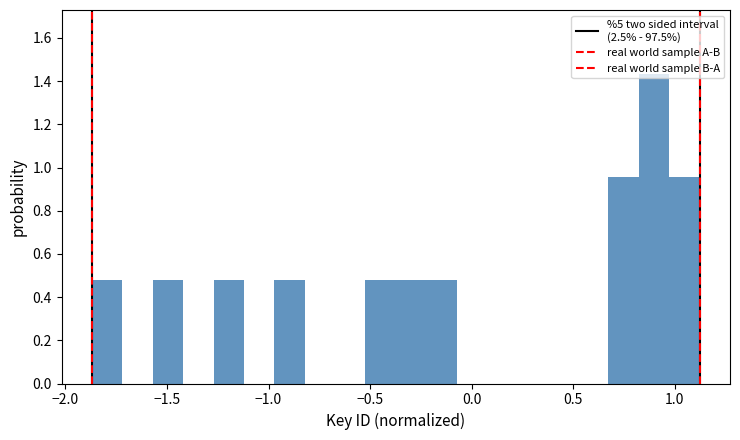

Read against the x-axis, roughly where is the centre of the tallest bar?

0.90